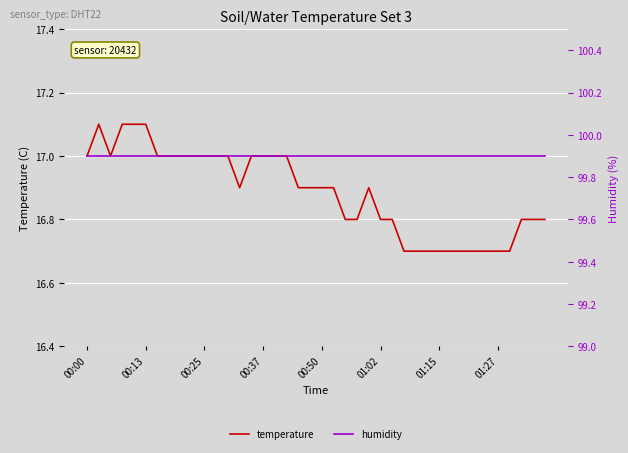

What is the maximum value shown in the chart?

99.9